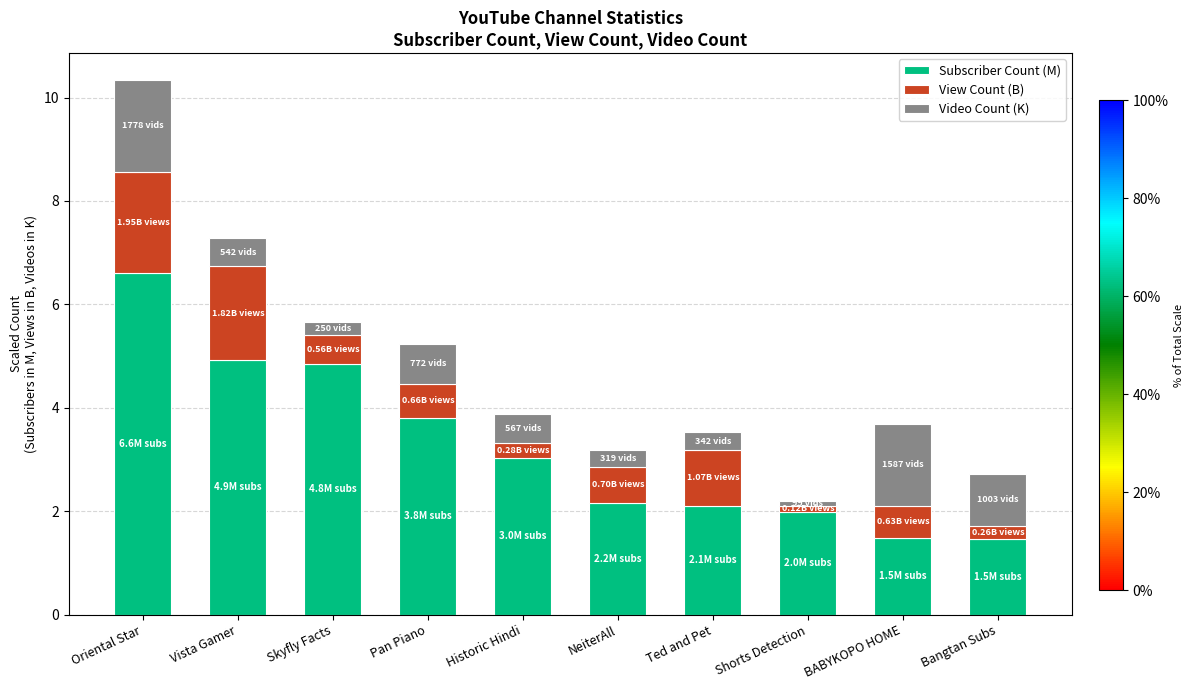

At which label does Subscriber Count (M) reach its peak?

Oriental Star